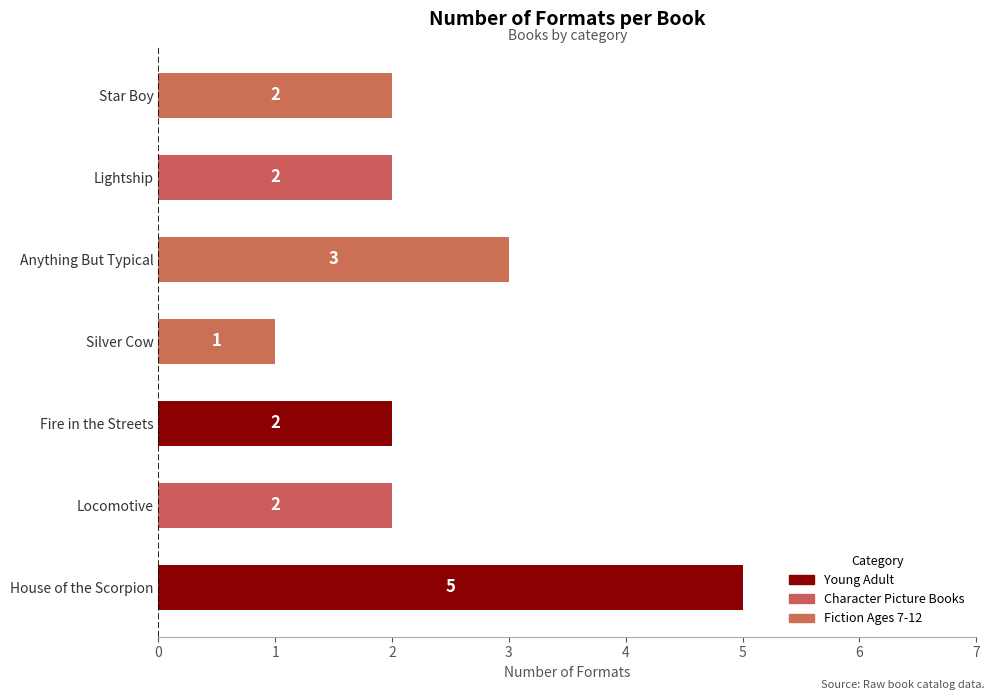

How many values are between 2 and 3?

5